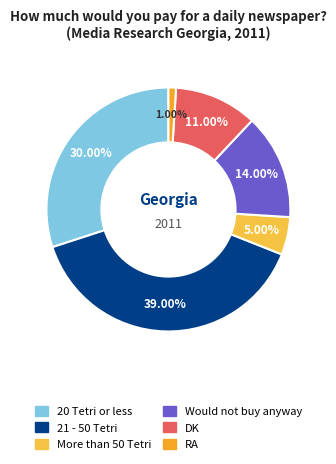

What is the smallest slice in the pie chart?

RA